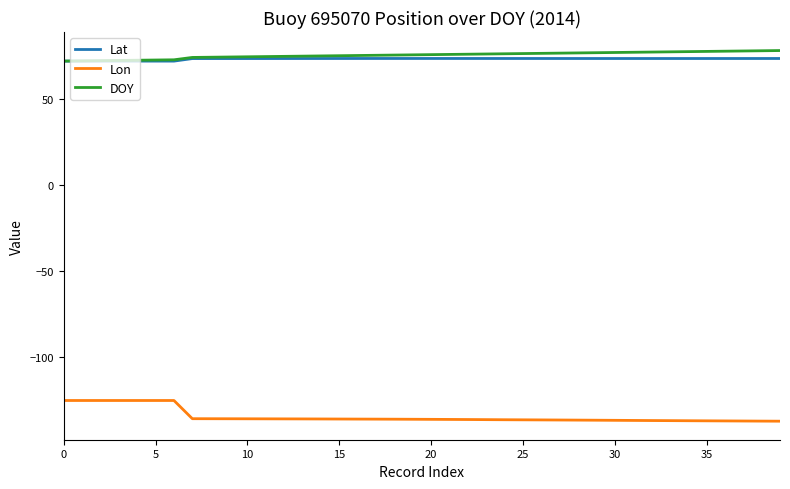

What is the smallest value displayed?

-137.3